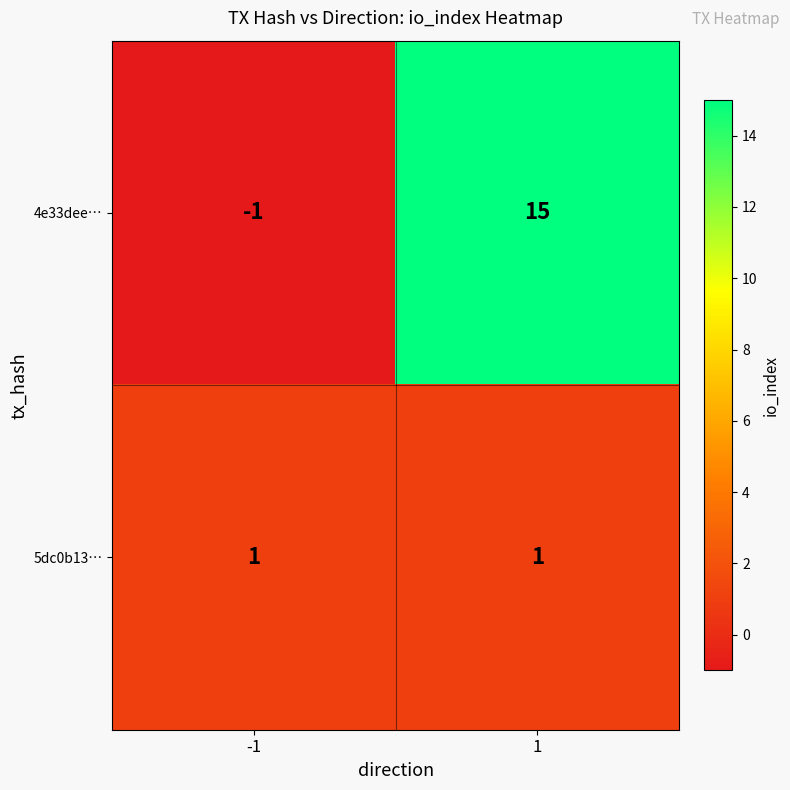

The value of 4e33dee… at 1 is 22. True or false?

False